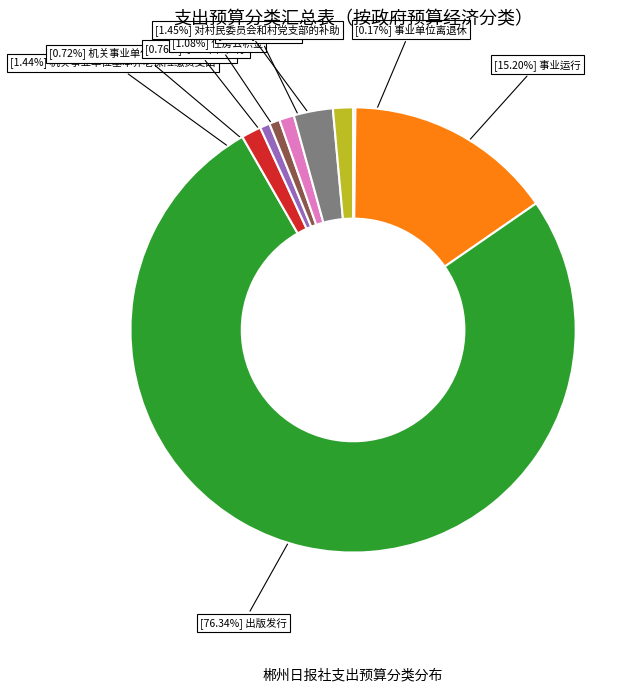

Is there a majority slice in this chart?

Yes